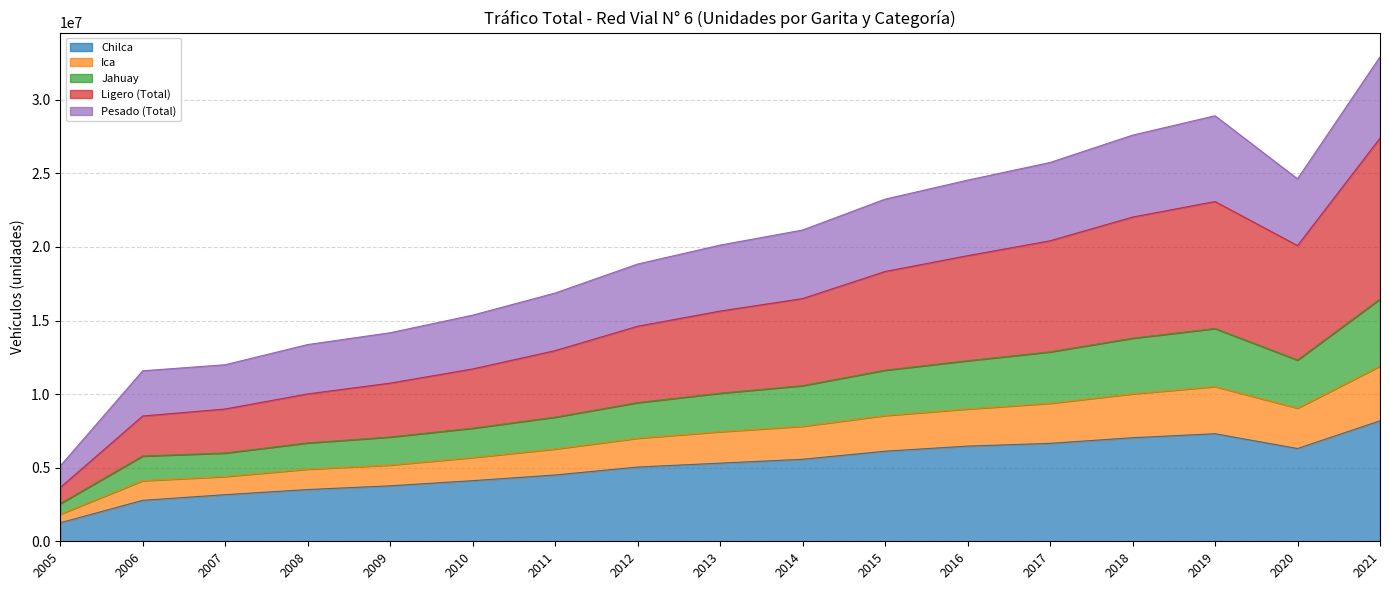

At which category is the sum across all series the highest?

2021